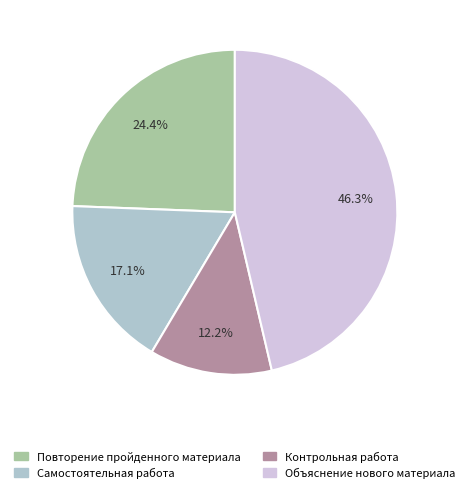

True or false: Контрольная работа accounts for 12% of the total.

True